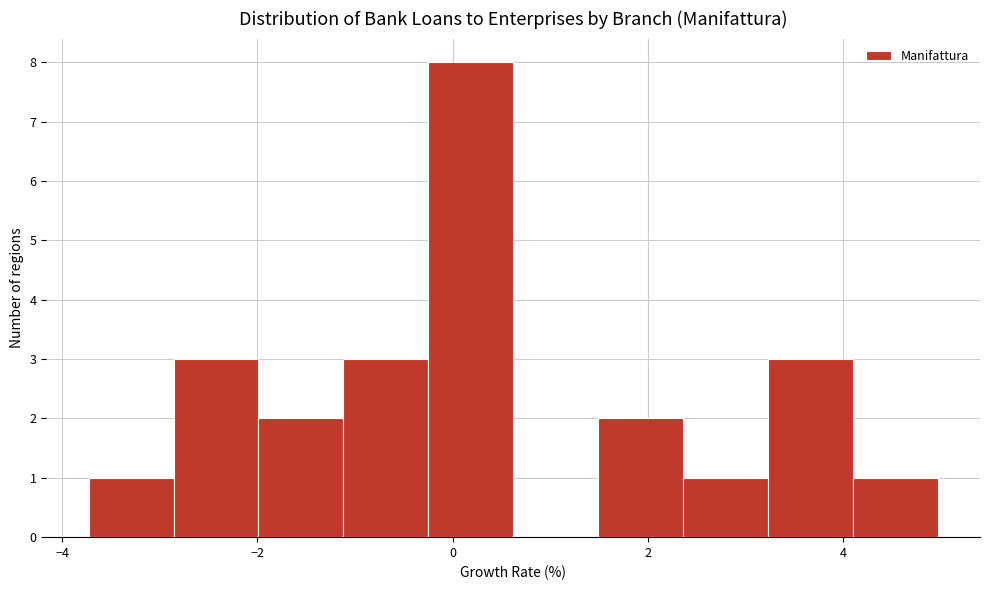

Over which range of the x-axis is the bar tallest?

-0.2 to 0.6